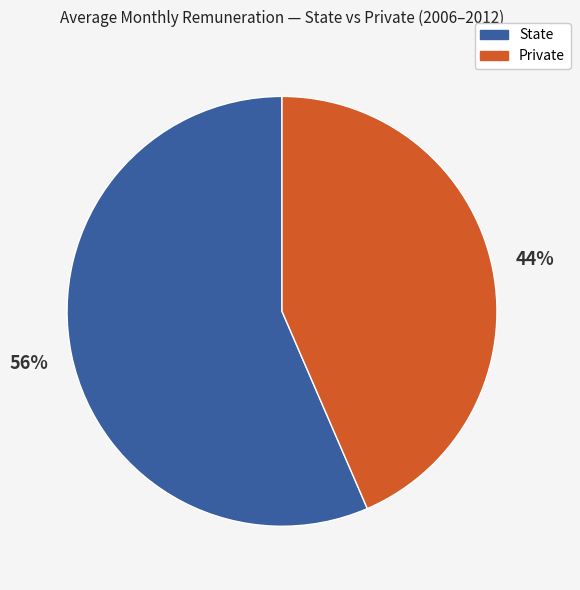

To the nearest percent, what is the average slice percentage?

50%